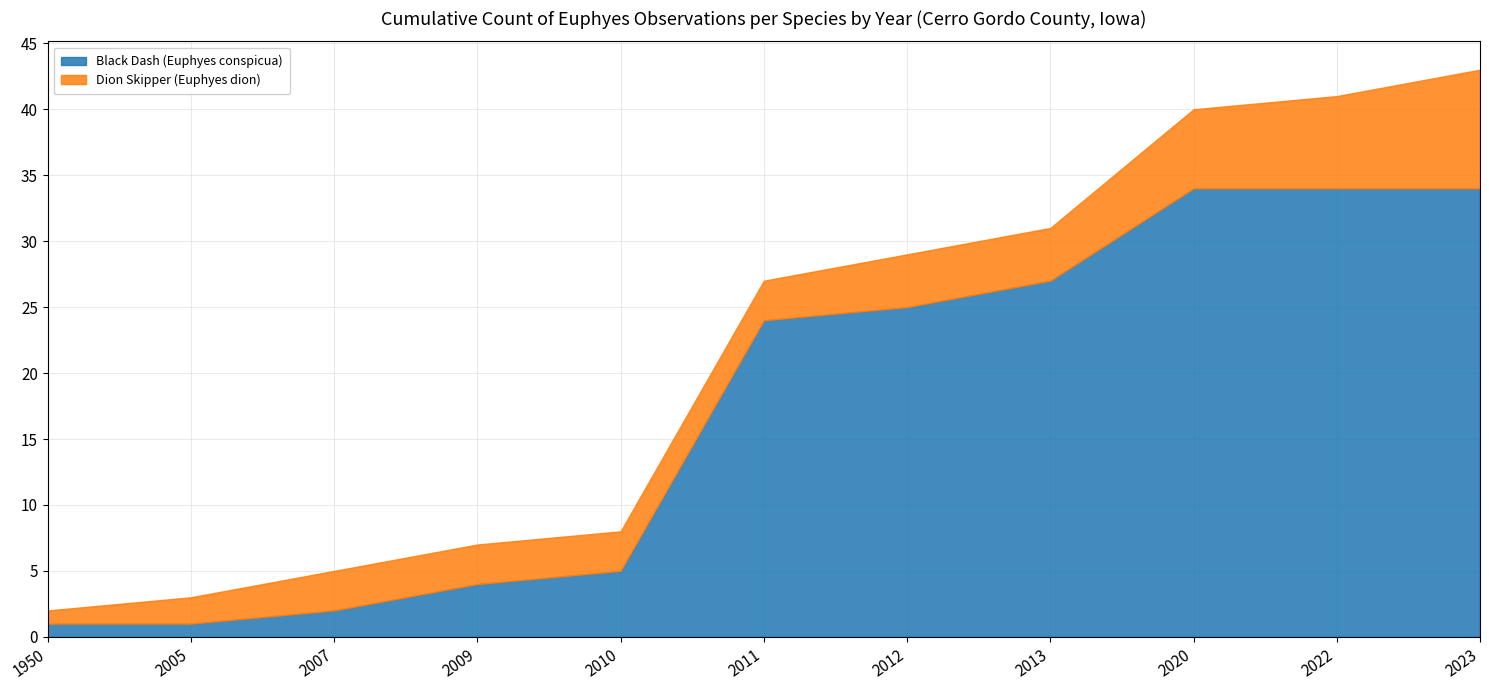

The Black Dash (Euphyes conspicua) series shows 41 at 2013. True or false?

False